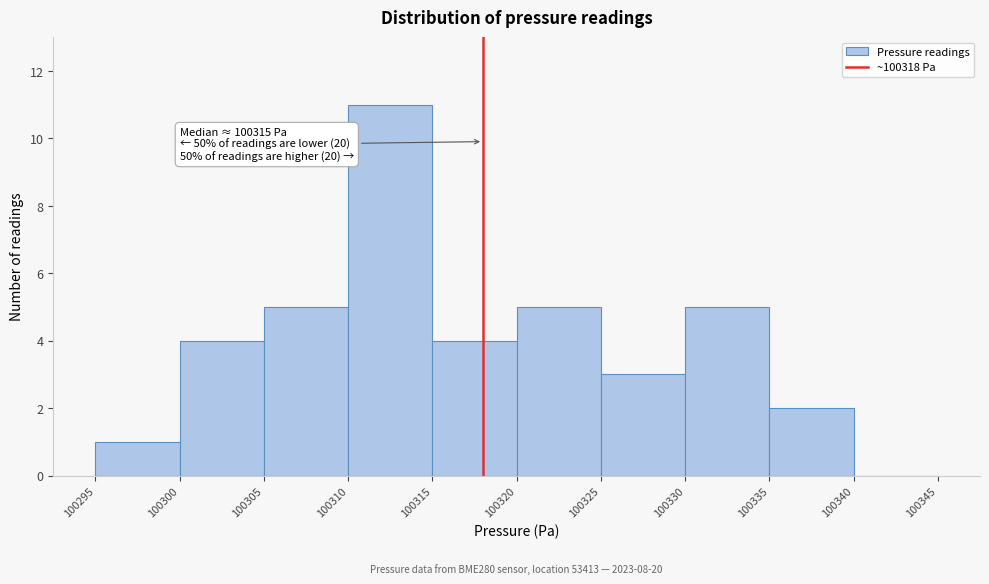

Over which range of the x-axis is the bar tallest?

100310 to 100315